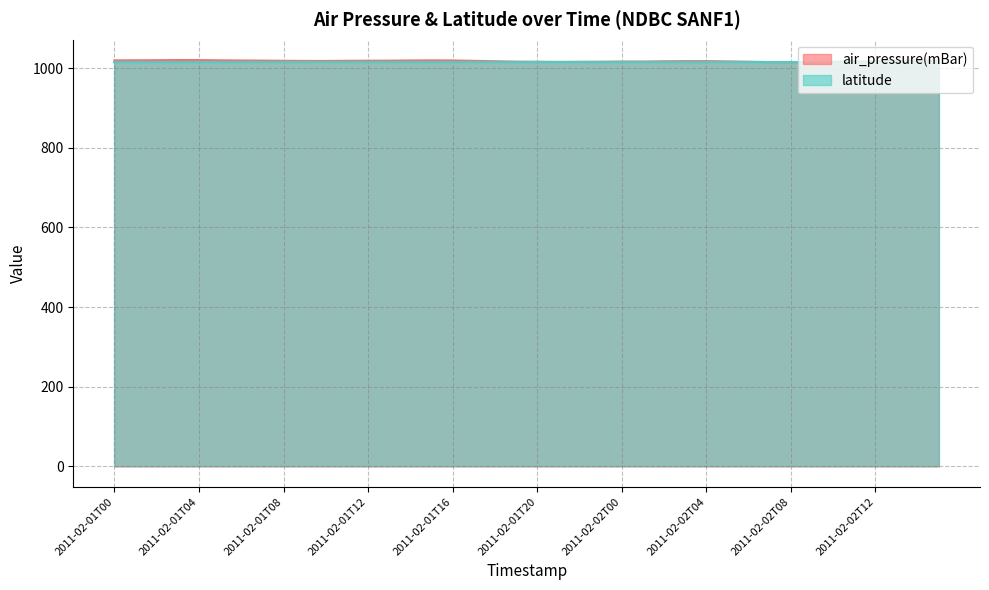

What is the difference between the maximum and minimum values?

5.3